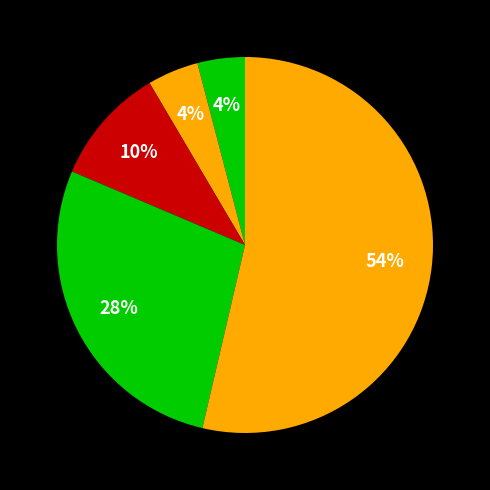

Count the number of slices in the pie.

5